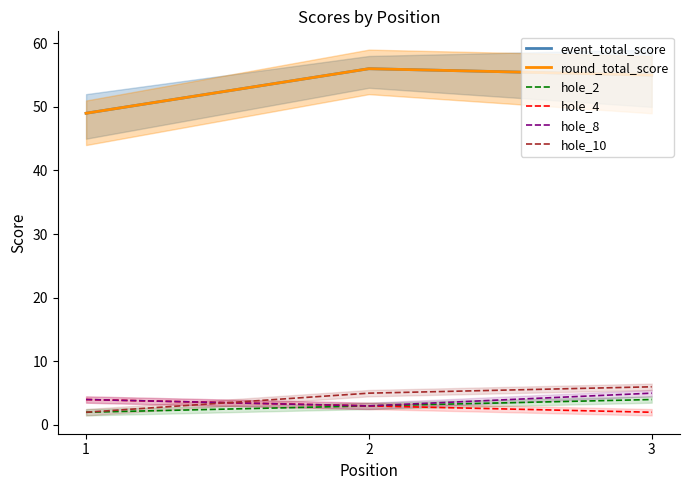

How many categories are shown in the chart?

3